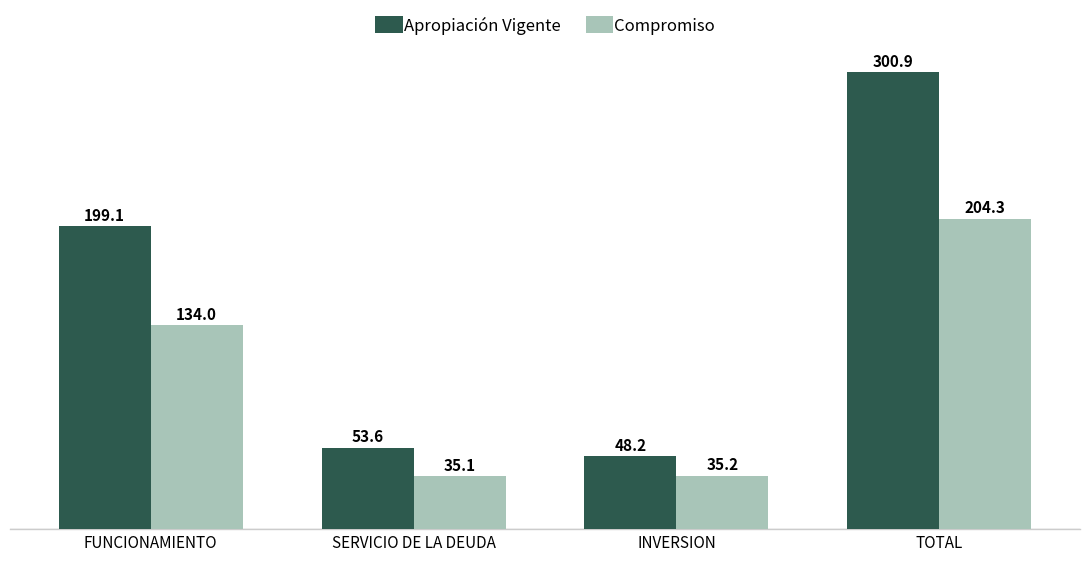

Which category has the highest value across all series?

TOTAL